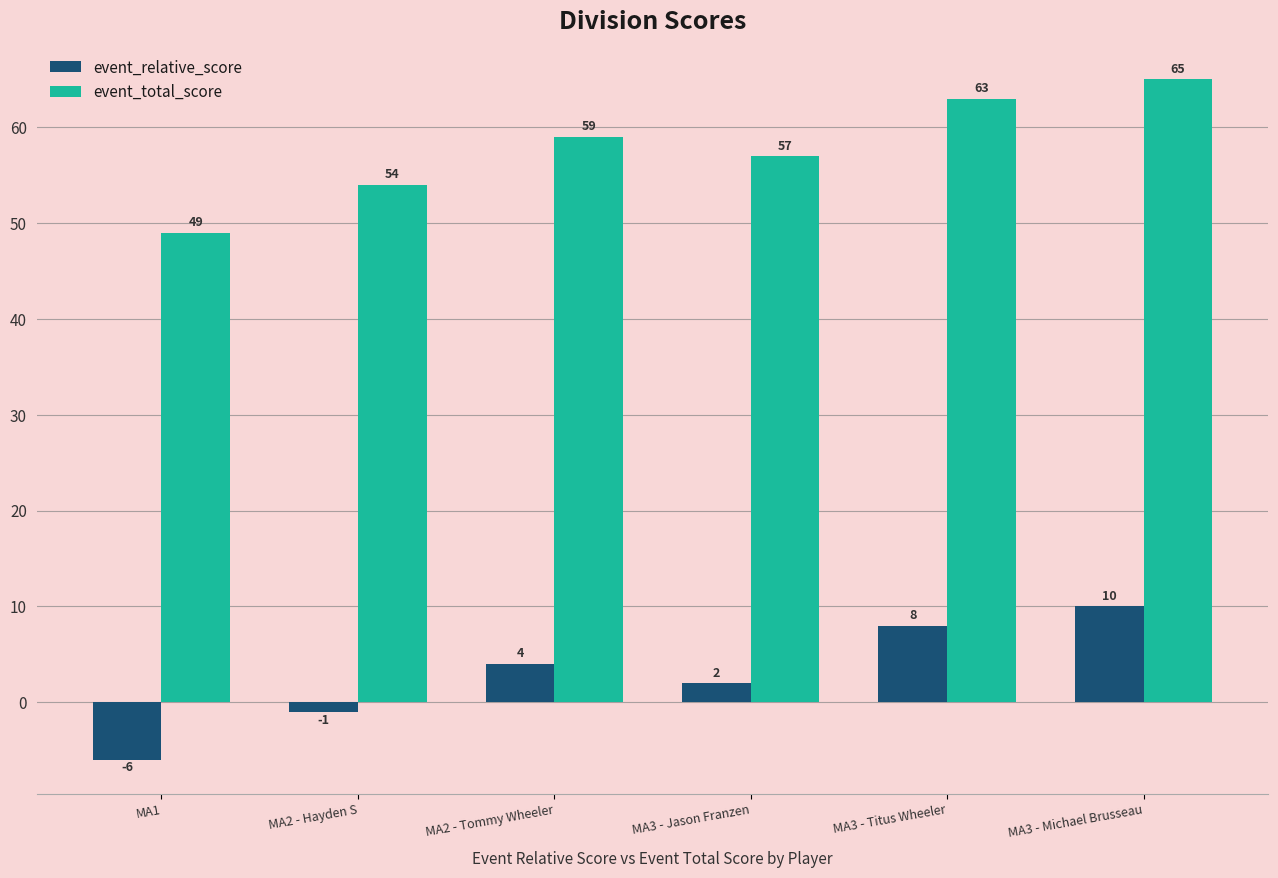

At which label is event_relative_score closest to 2?

MA3 - Jason Franzen